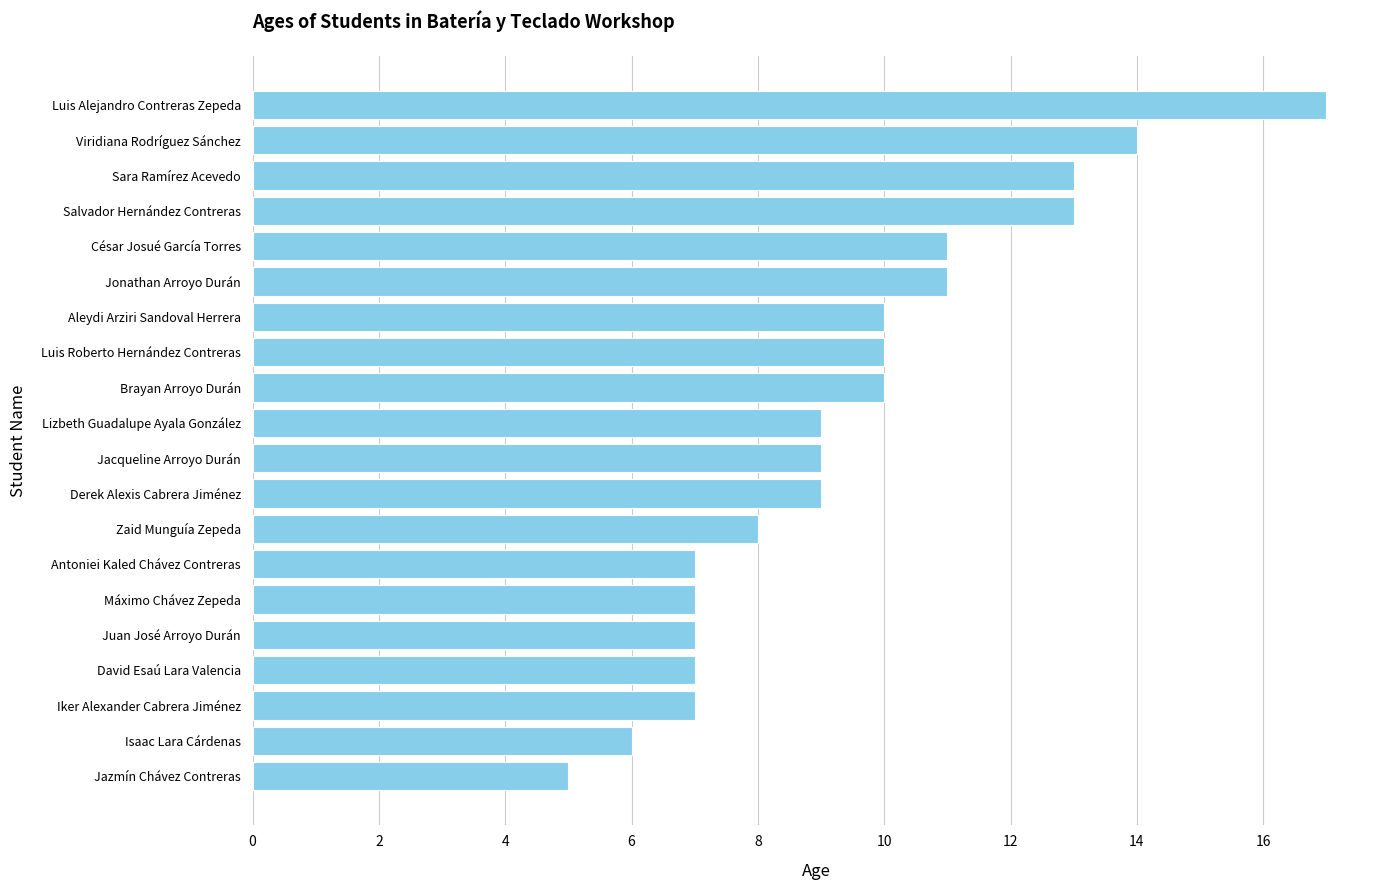

What is the smallest value displayed?

5